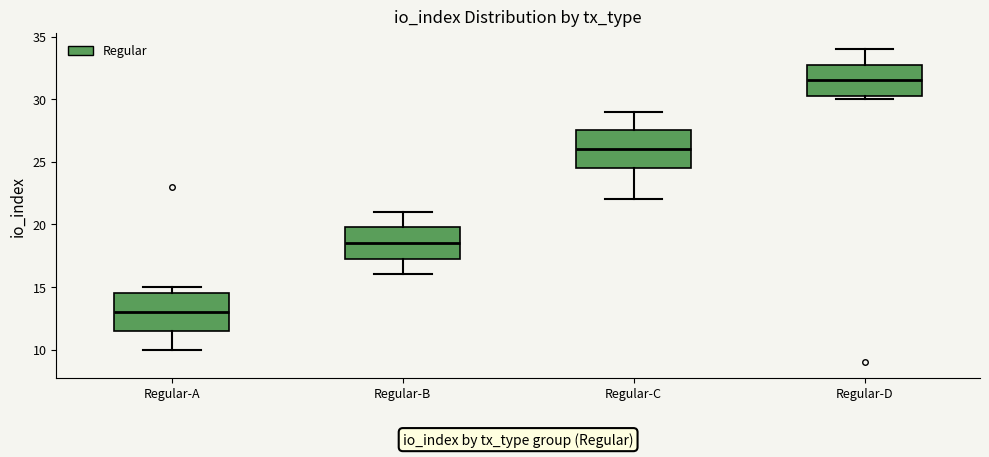

Where does the lower whisker of the box for Regular-A end on the y-axis? The values are not printed on the chart, so give them approximately, as read against the axis.

10.0